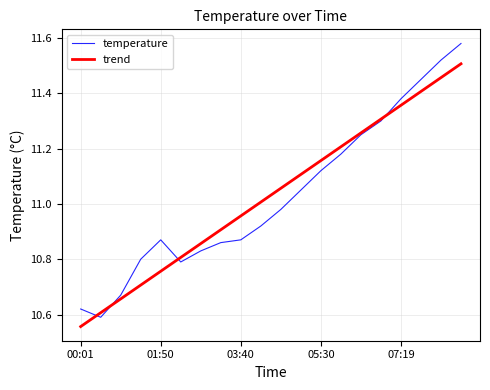

In temperature, how many points are higher than both neighbors (excluding endpoints)?

1